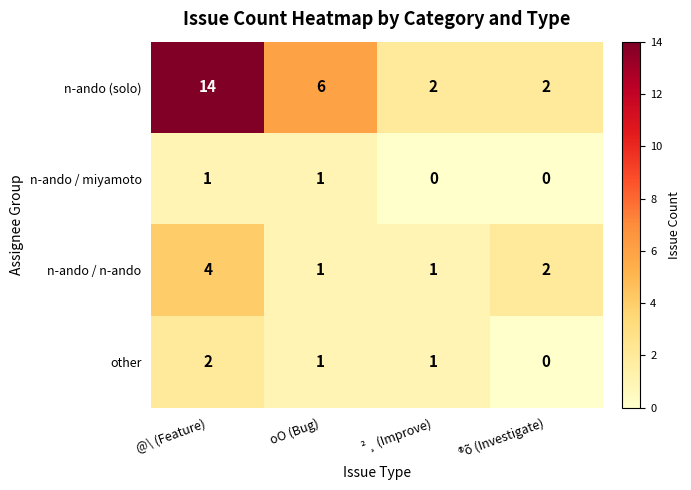

Reading right to left, transcribe all the data shown in this chart.

n-ando (solo): 2	2	6	14
n-ando / miyamoto: 0	0	1	1
n-ando / n-ando: 2	1	1	4
other: 0	1	1	2